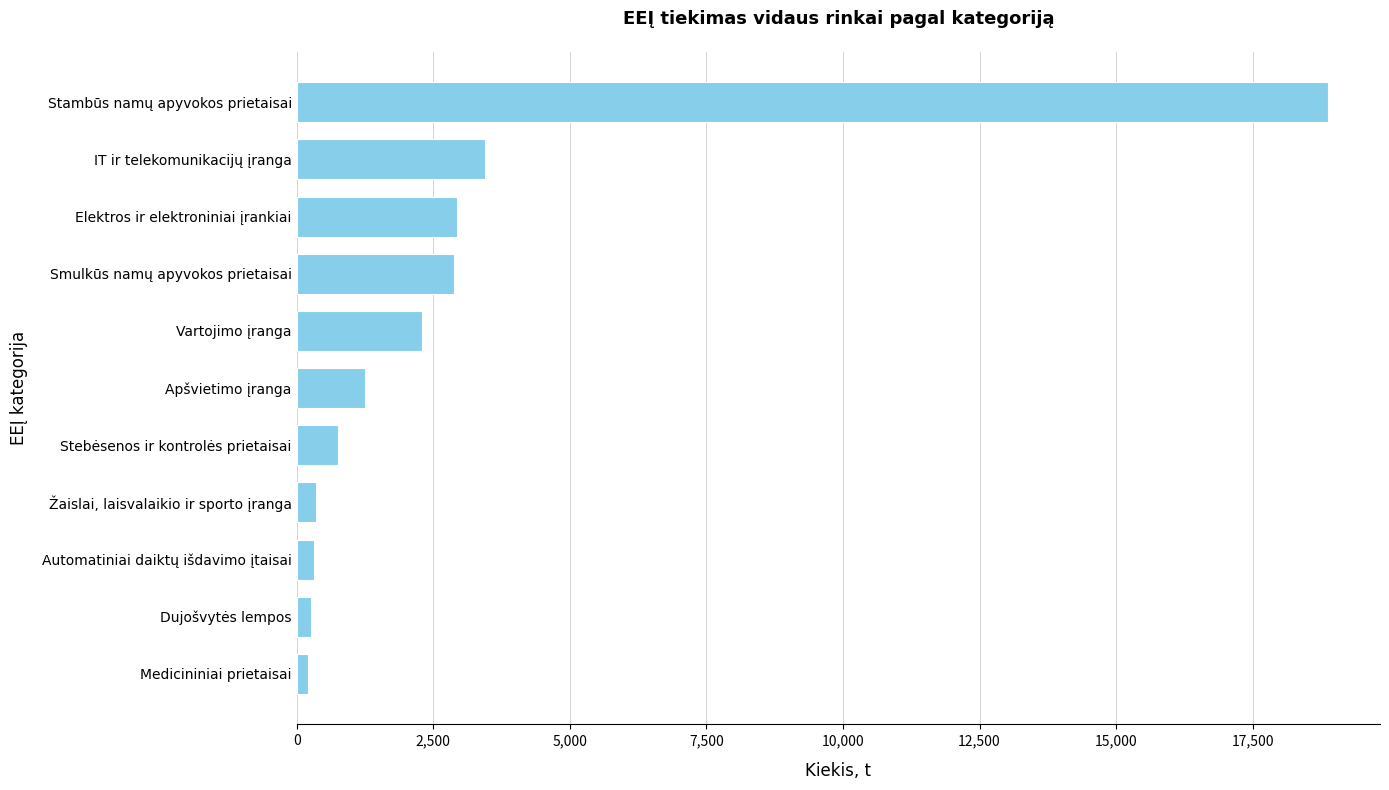

Is it true that the value at Stambūs namų apyvokos prietaisai is 18885.3?

True